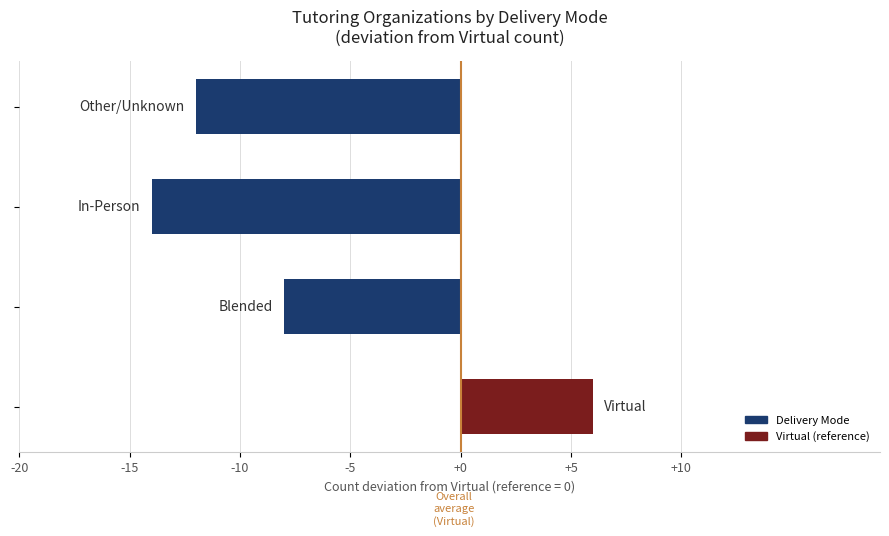

What is the difference between the maximum and second lowest values?

18